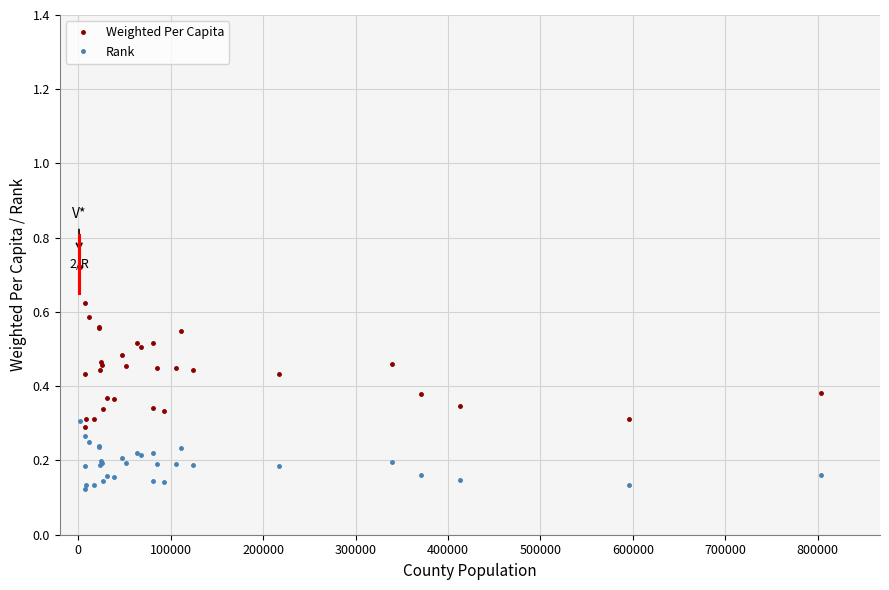

True or false: Weighted Per Capita and Rank cross at least once.

False